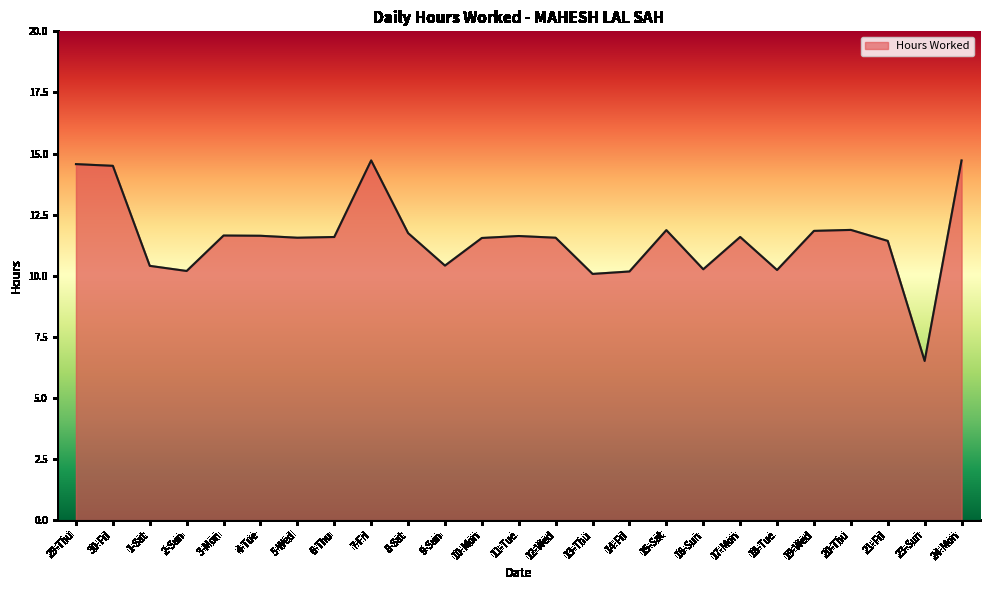

What is the sum of all values?

288.4